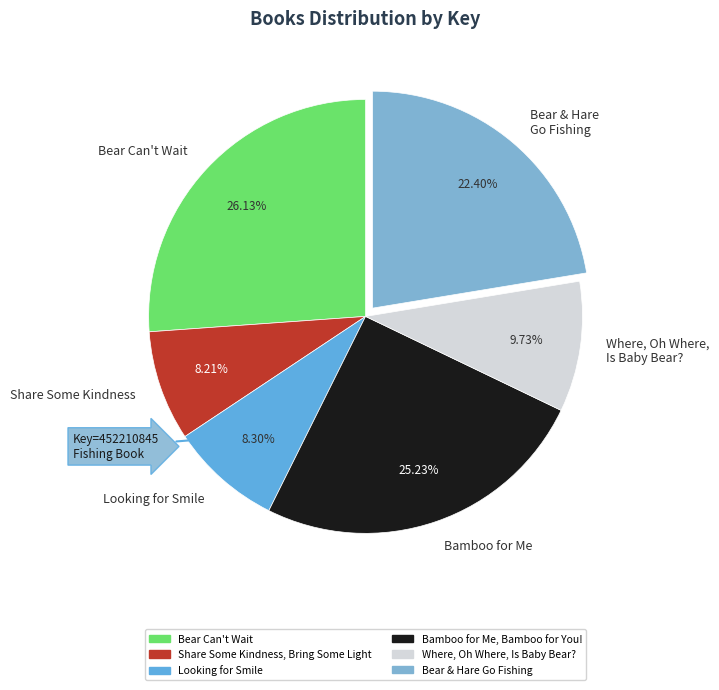

Approximately how many times larger is the value at Bamboo for Me compared to Bear & Hare Go Fishing?

1.1